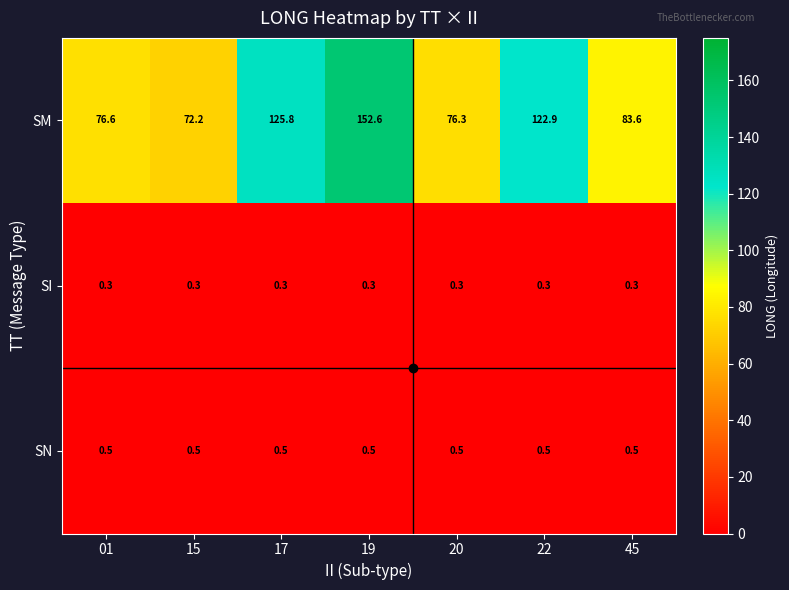

Which series changed the most between 20 and 45?

SM